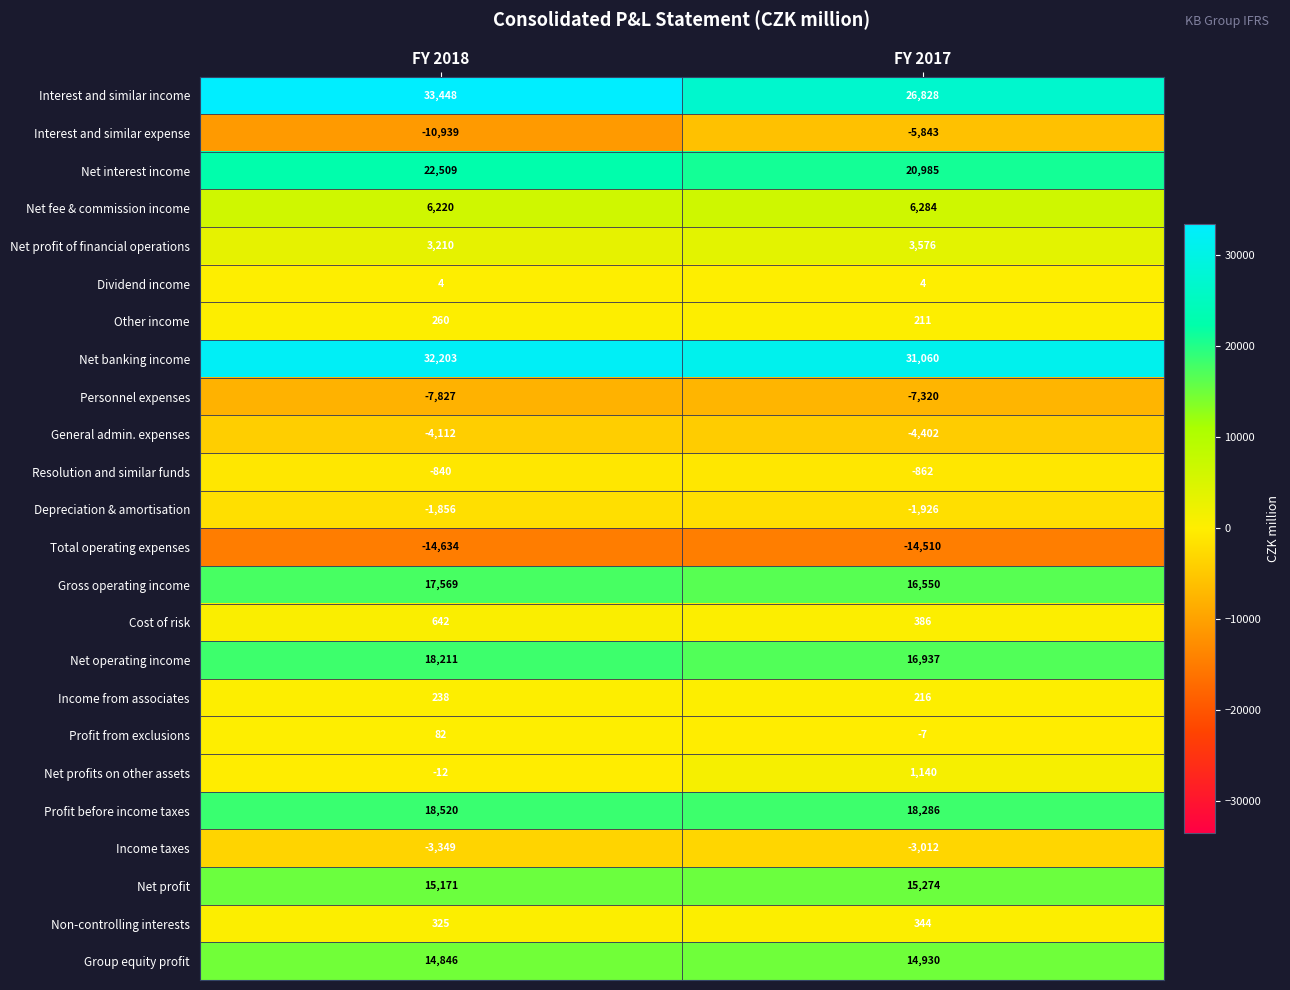

The value of Net banking income at FY 2018 is 32203. True or false?

True